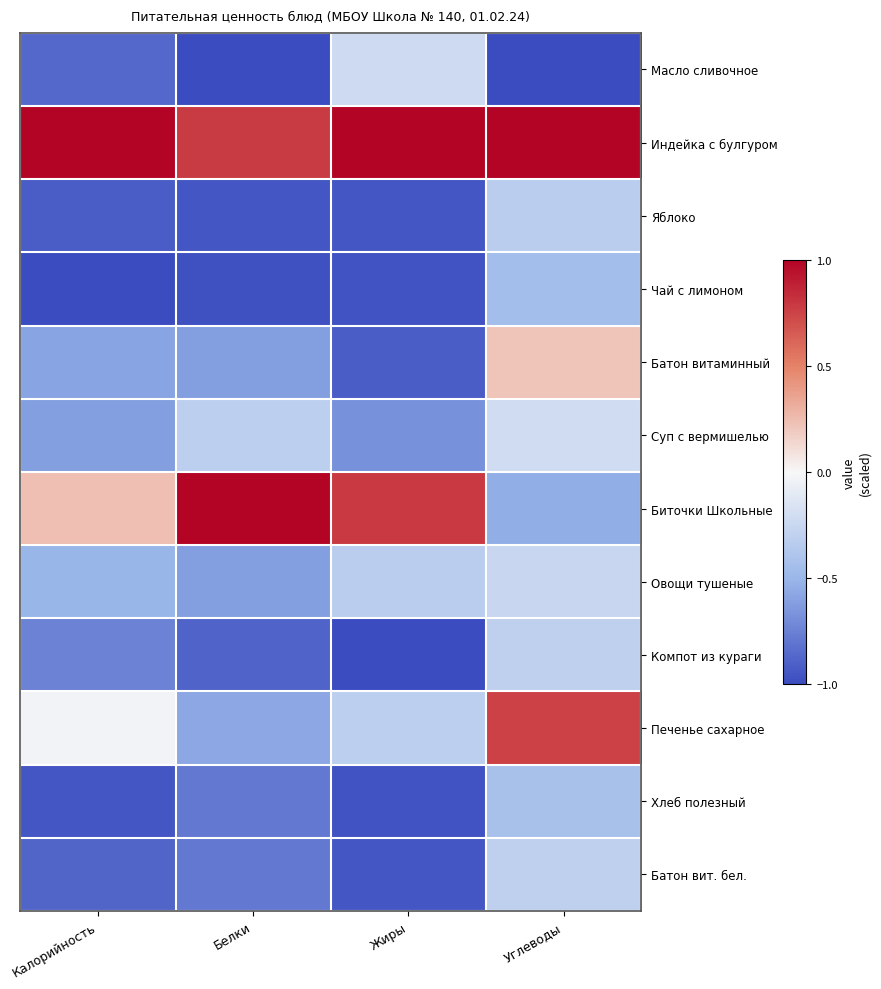

Which series has the largest total across all categories?

Индейка с булгуром